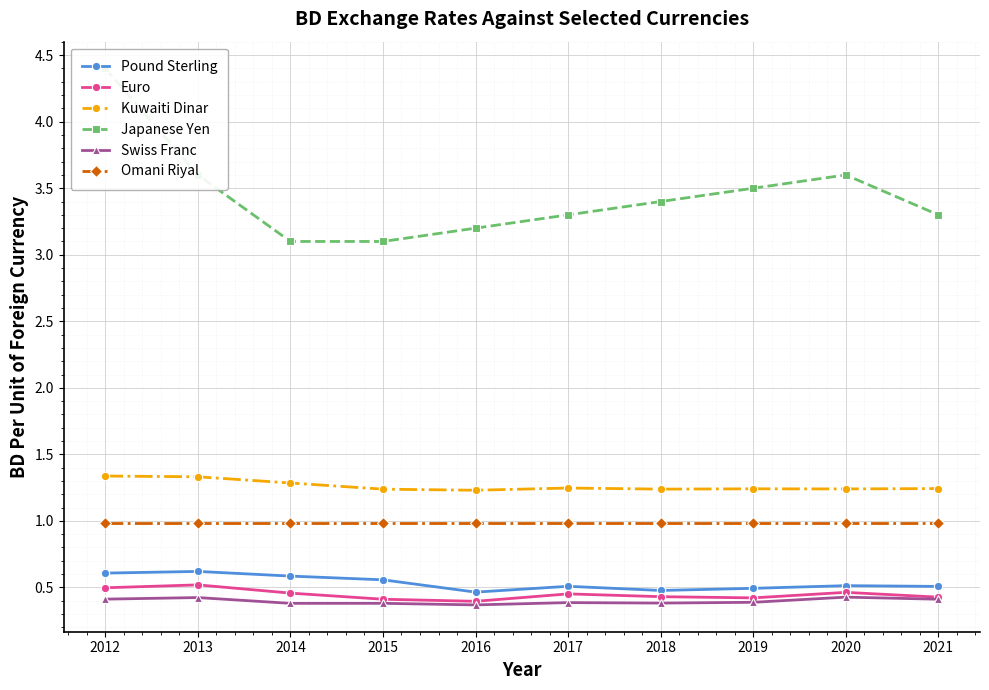

The Kuwaiti Dinar series shows 1.2 at 2016. True or false?

True